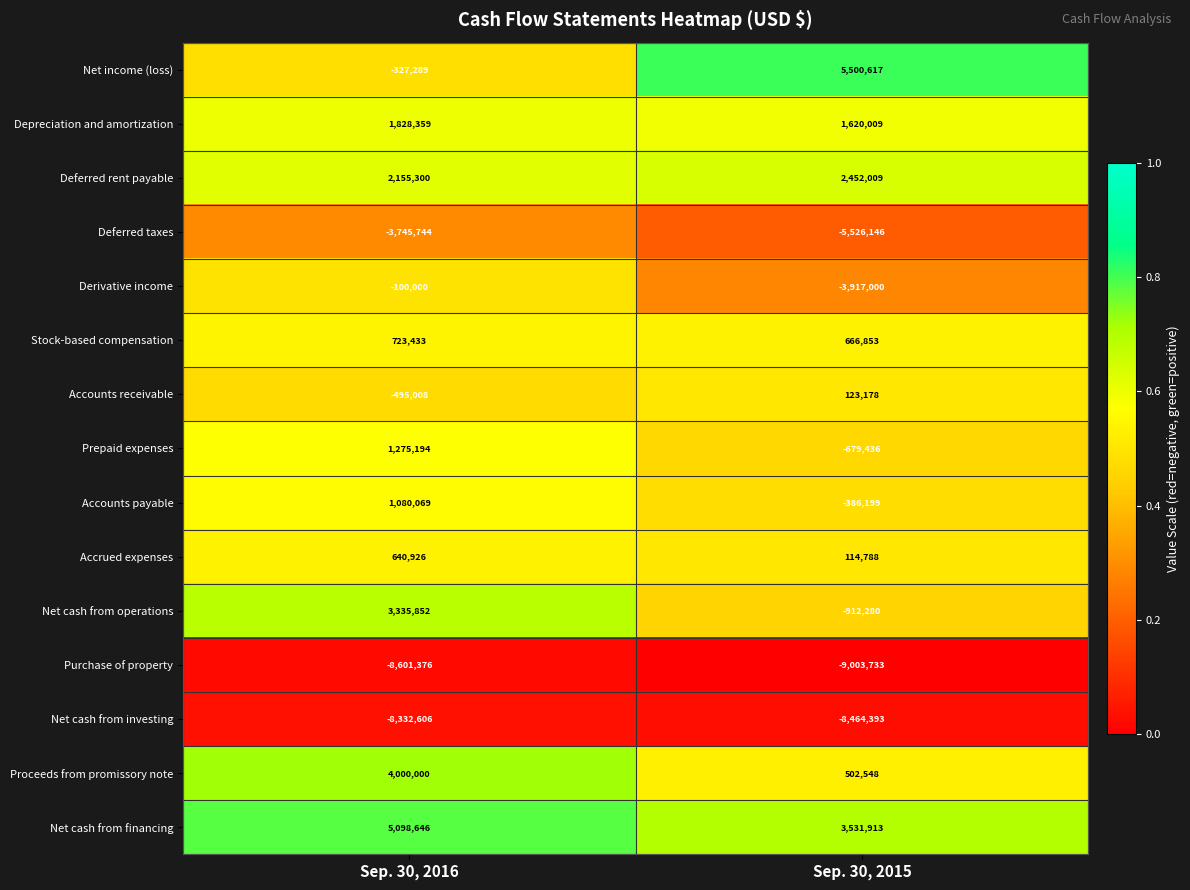

List the series in order of their peak value, lowest first.

Purchase of property, Net cash from investing, Deferred taxes, Derivative income, Accounts receivable, Accrued expenses, Stock-based compensation, Accounts payable, Prepaid expenses, Depreciation and amortization, Deferred rent payable, Net cash from operations, Proceeds from promissory note, Net cash from financing, Net income (loss)